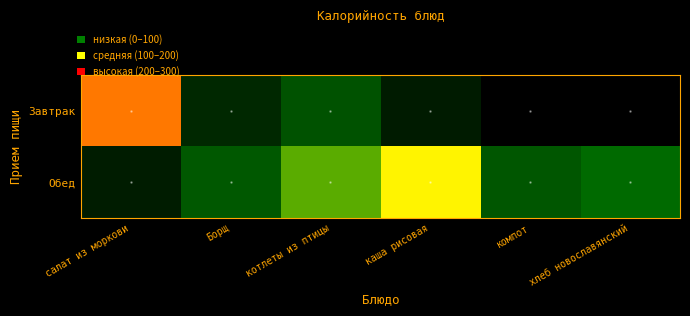

List the series in order of their peak value, lowest first.

Обед, Завтрак